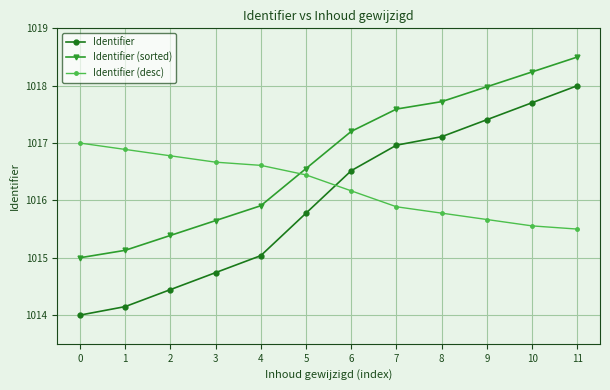

The value of Identifier (desc) at 11 is 1776.8. True or false?

False